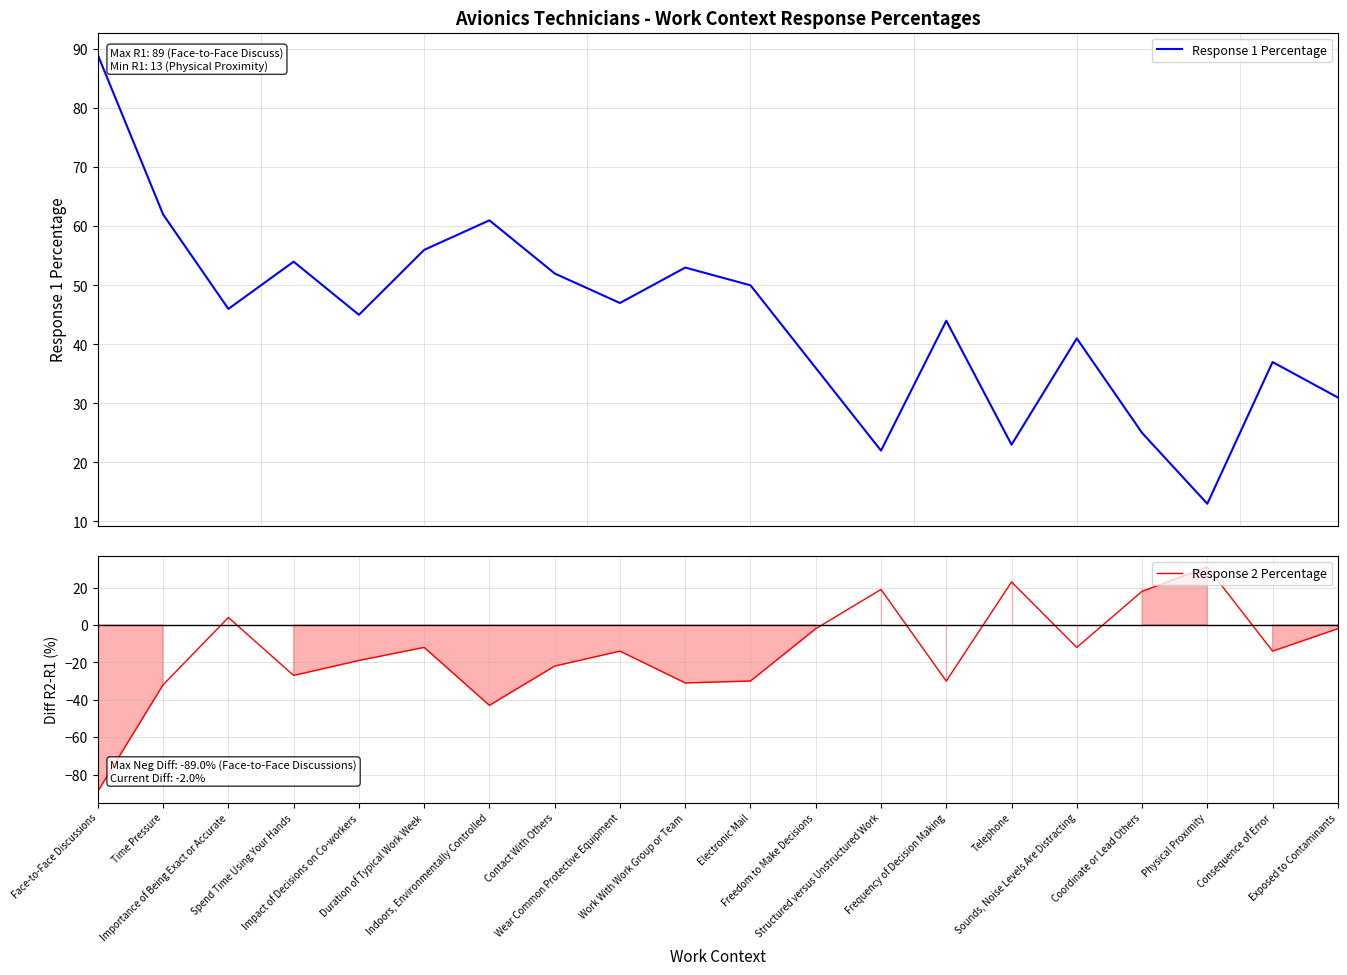

True or false: Response 2 Percentage and Response 1 Percentage cross at least once.

True